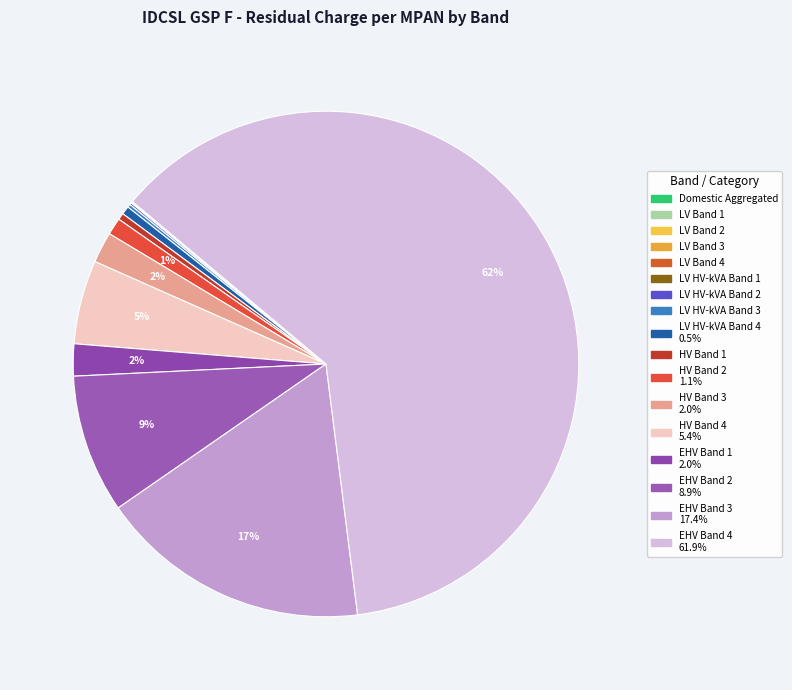

True or false: LV HV-kVA Band 3 accounts for 13% of the total.

False